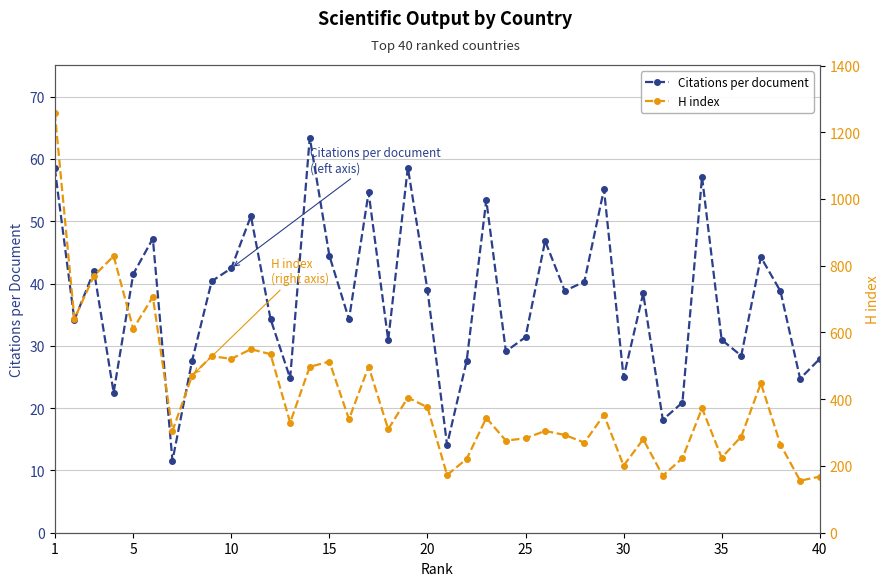

True or false: Citations per document has a value of 24.8 at 15.

False